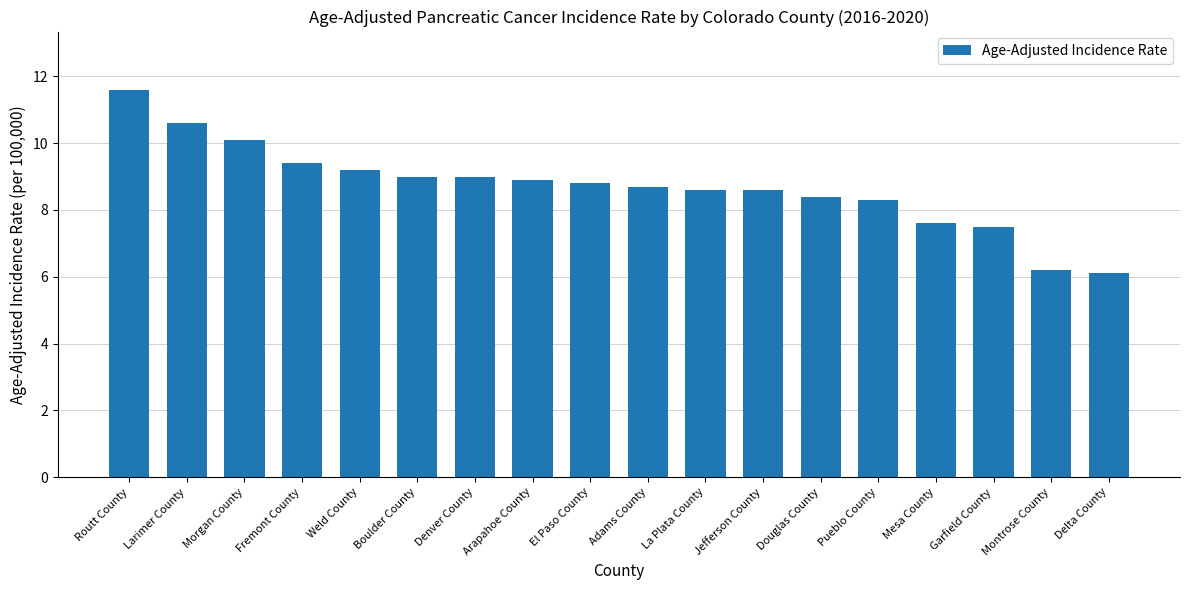

How many data points are above 8?

14